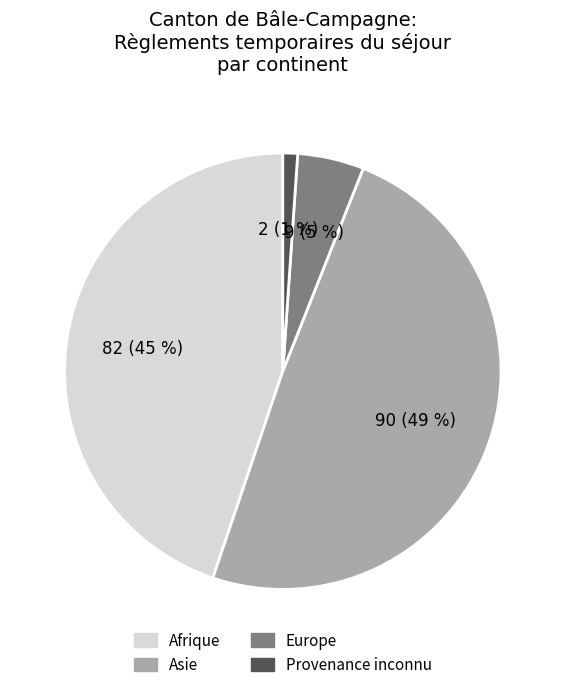

How many segments does this pie chart have?

4